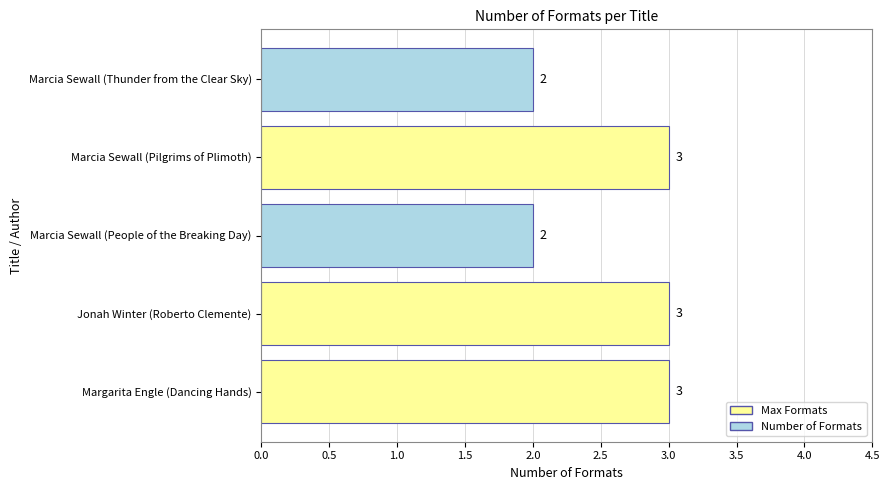

How many values are between 2 and 3?

5